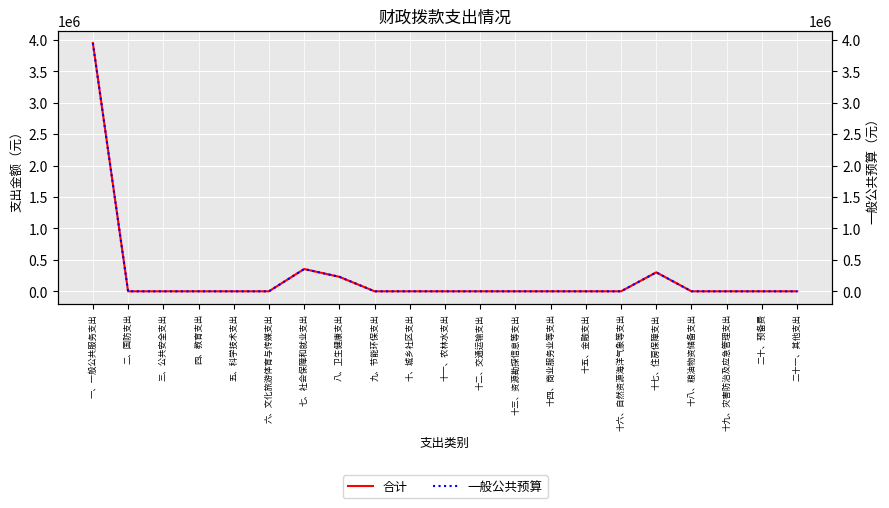

What are all the series names shown in the legend?

合计, 一般公共预算